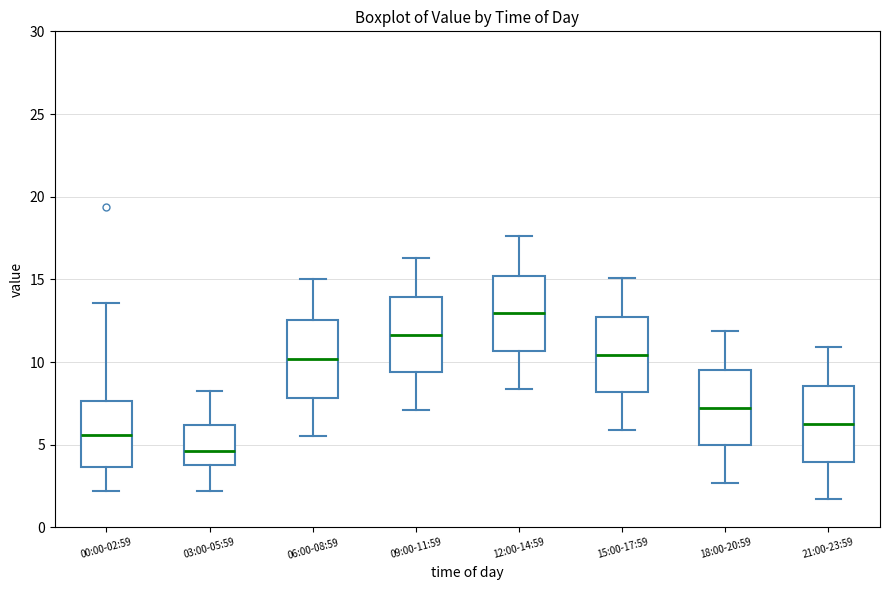

Where is the lower edge of the box for 21:00-23:59 on the y-axis? The values are not printed on the chart, so give them approximately, as read against the axis.

4.0